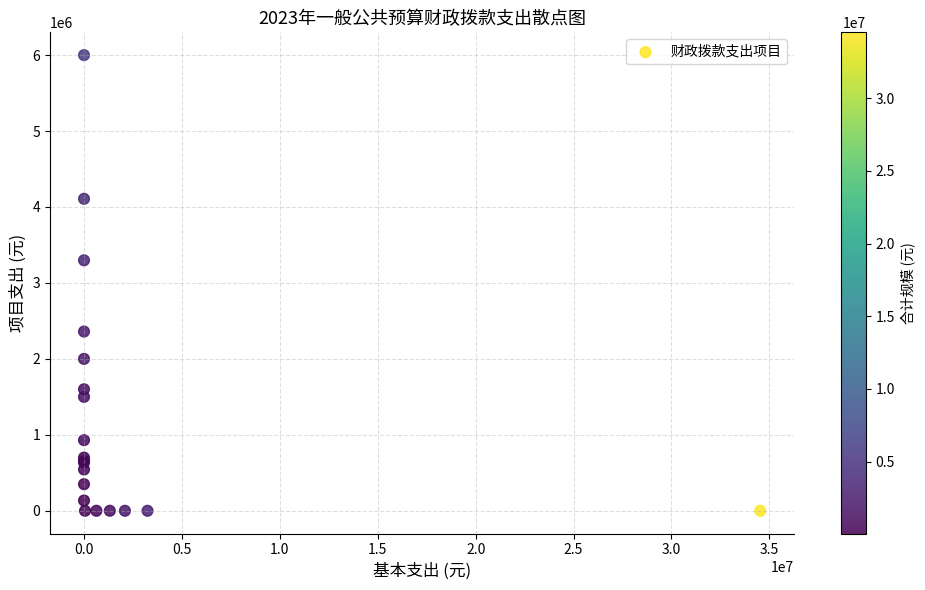

What Y value in the scatter plot is closest to 3000000?

3298300